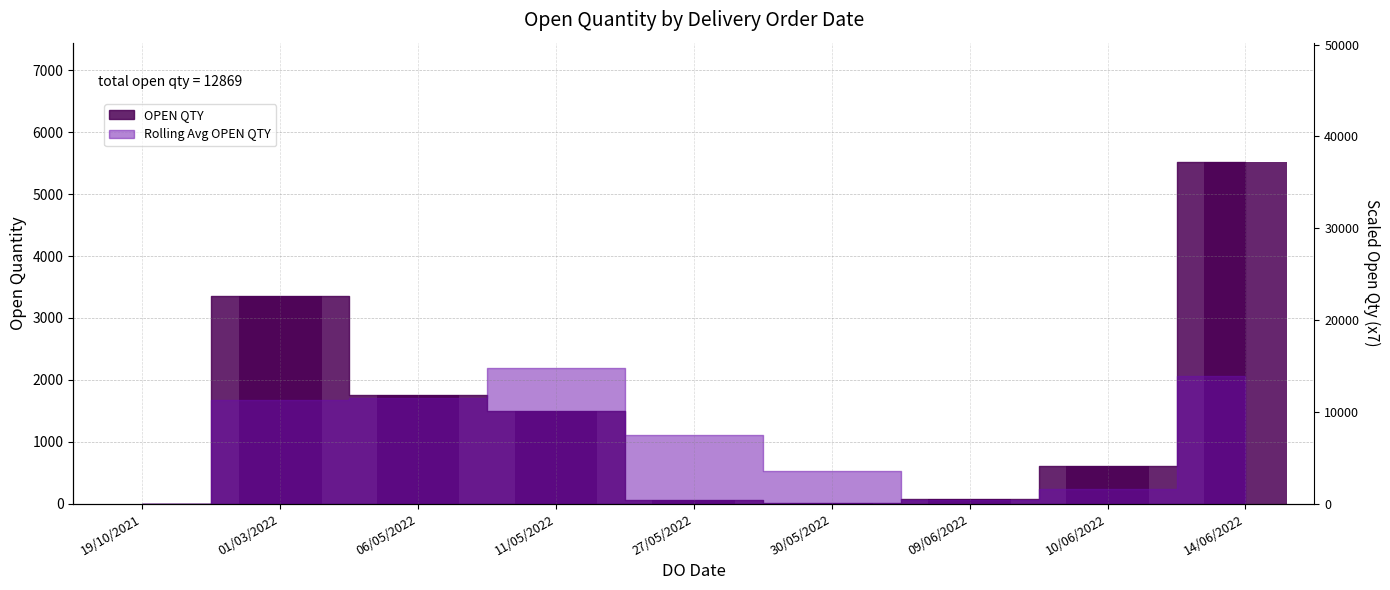

What is the sum of all values?

12869